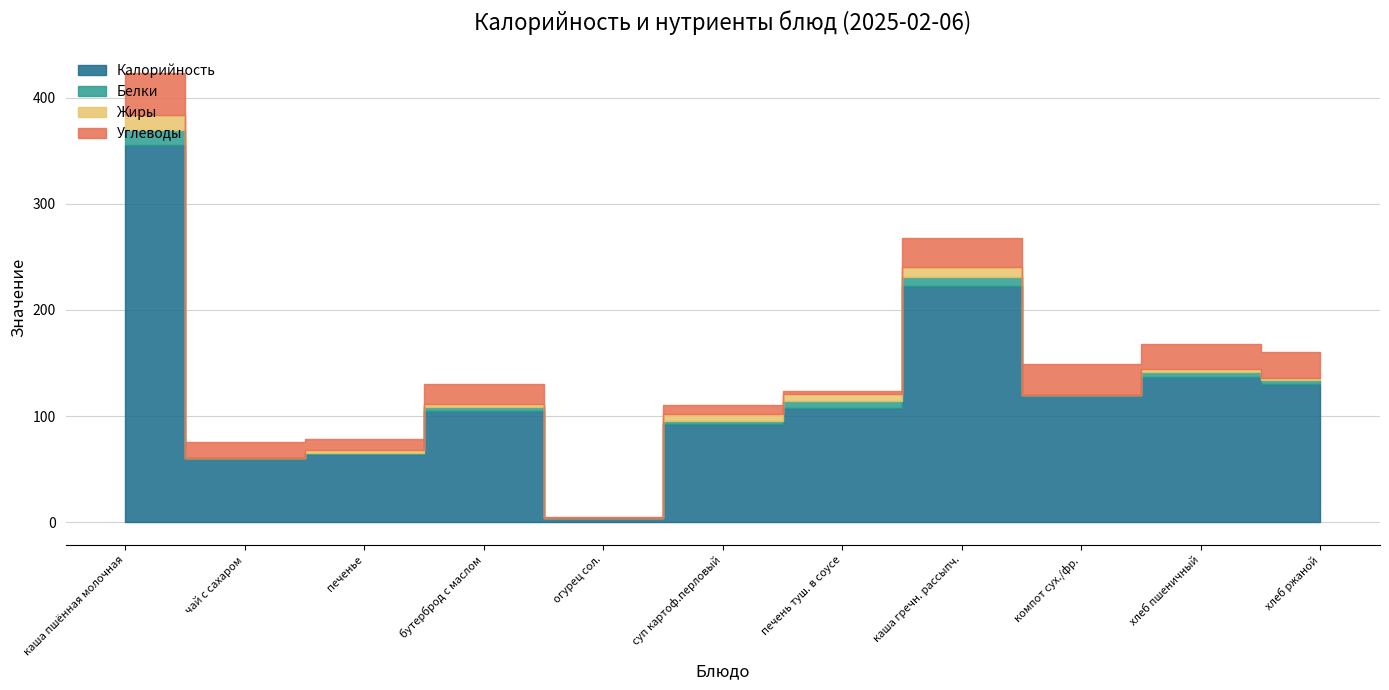

What position from the right is бутерброд с маслом?

8